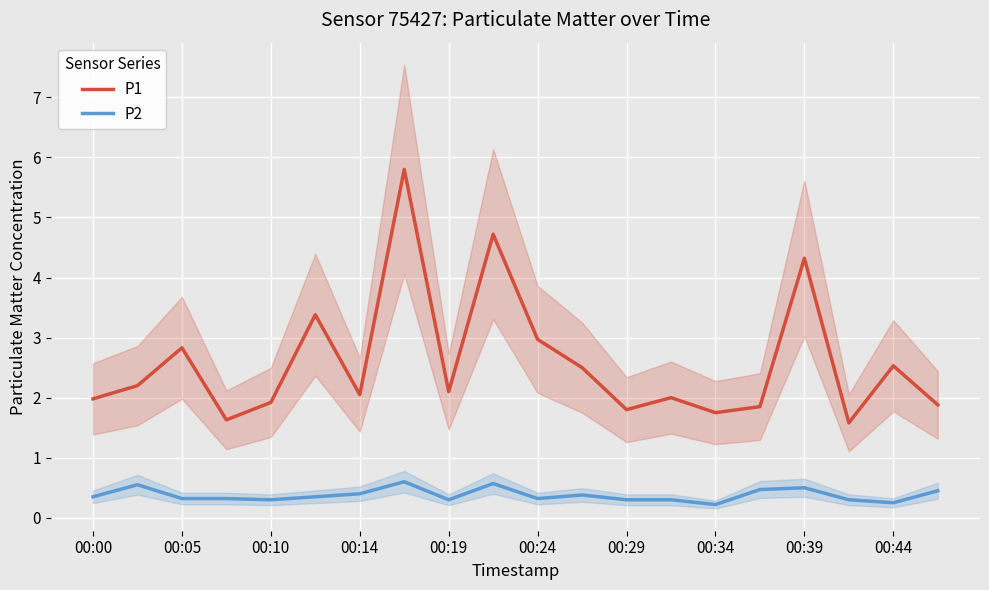

The value of P1 at 00:14 is 2.0. True or false?

True